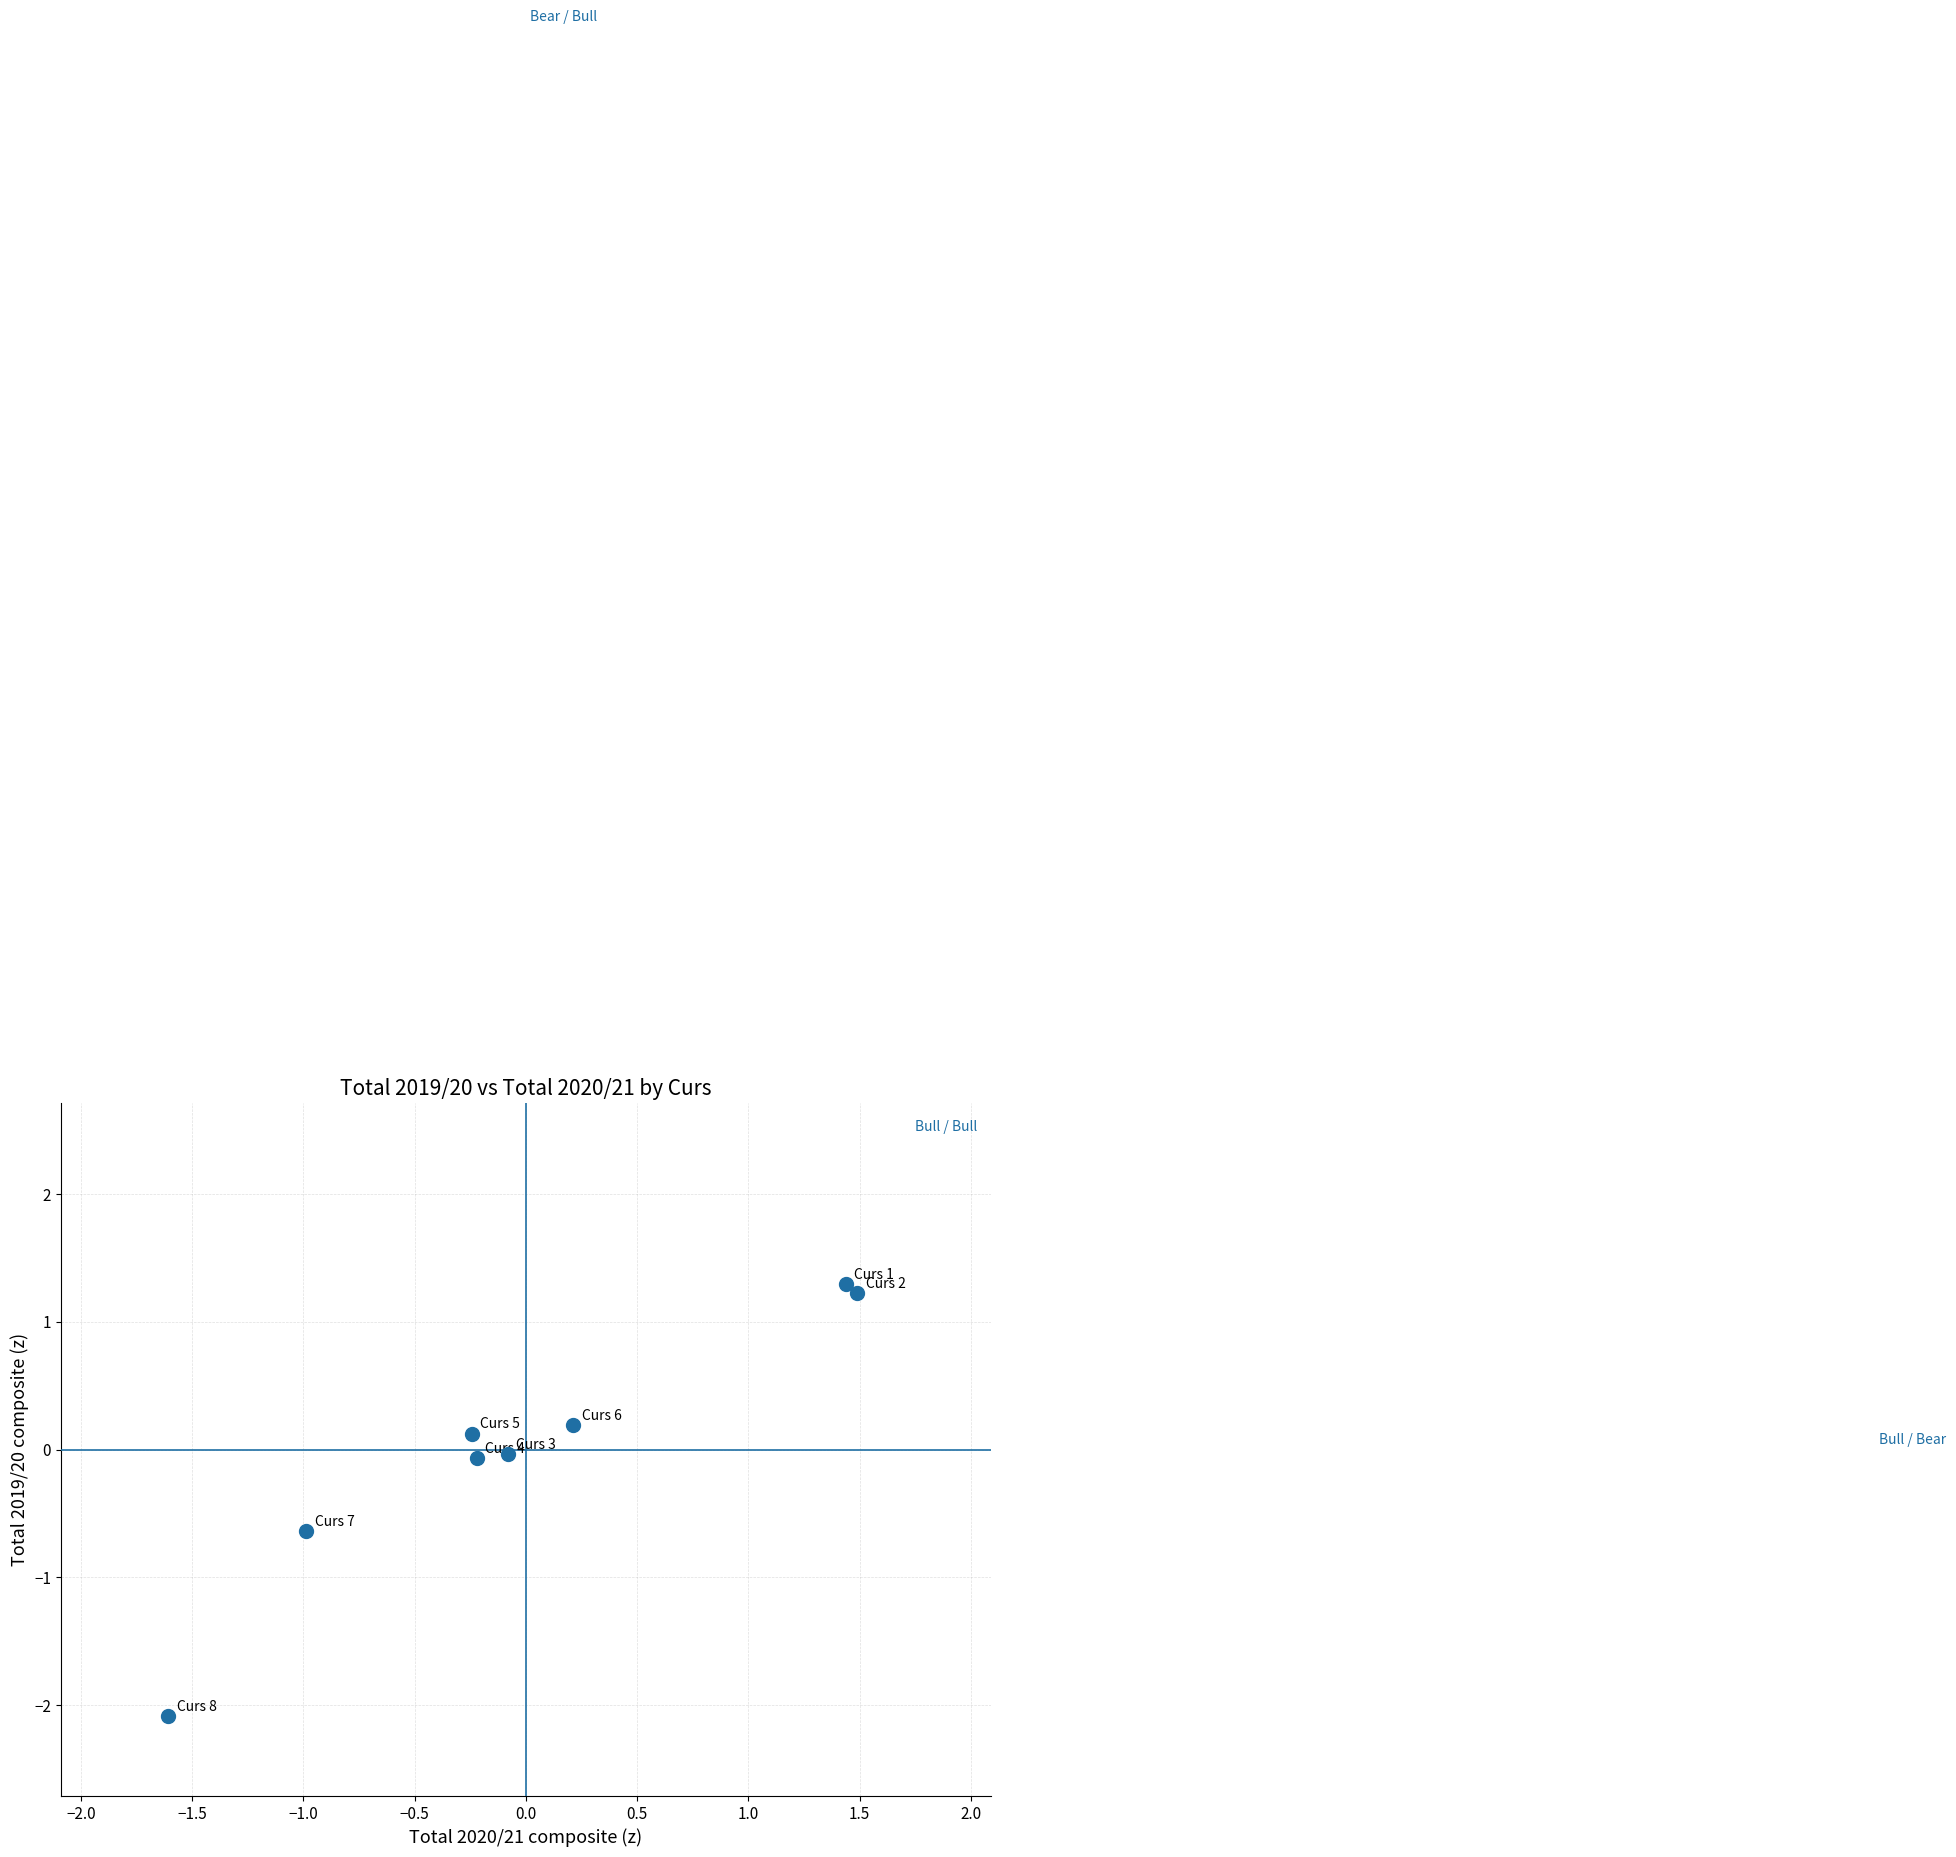

What is the range of X values (max minus min)?

3.1